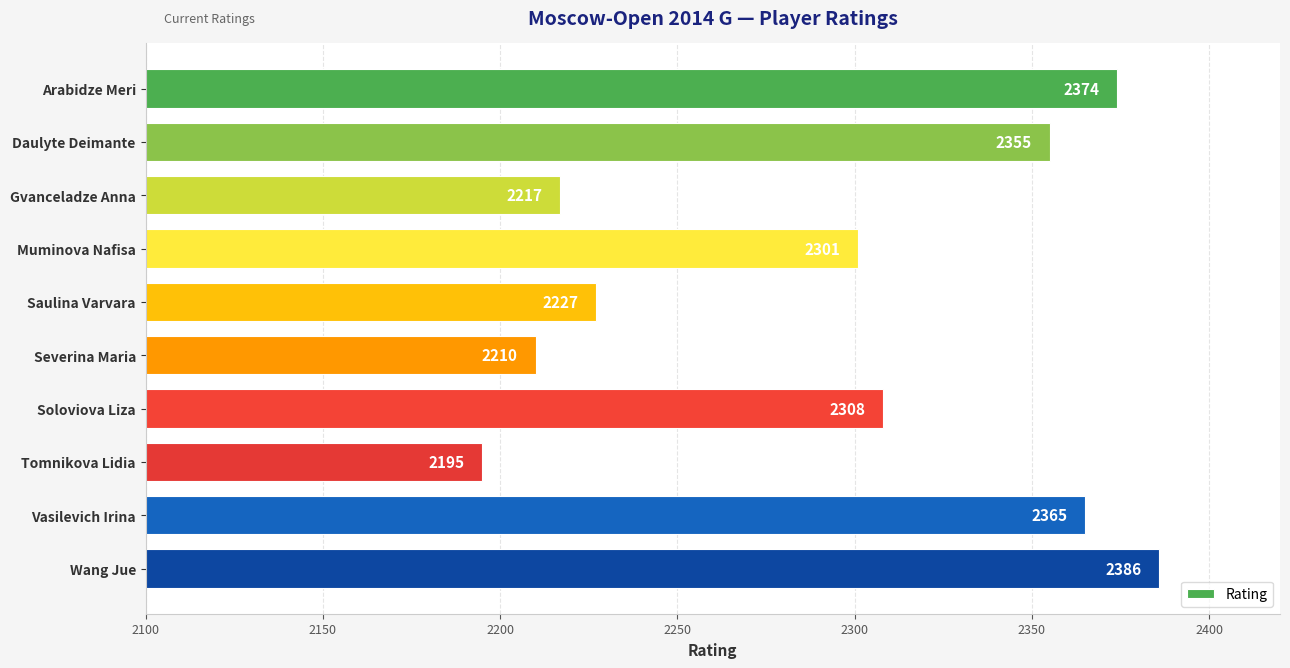

At which label is the value closest to 2290?

Muminova Nafisa